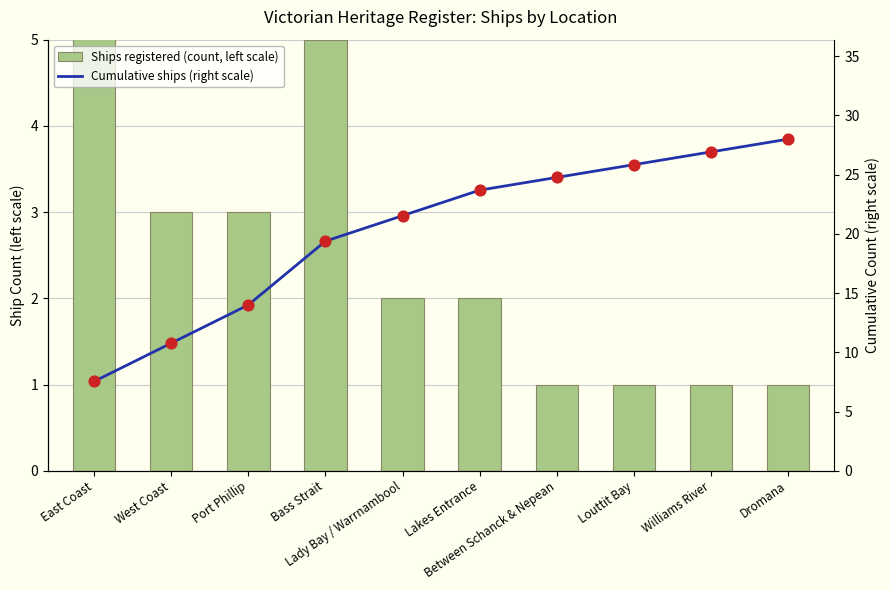

Which series has the widest spread of Y values?

Cumulative ships (right scale)